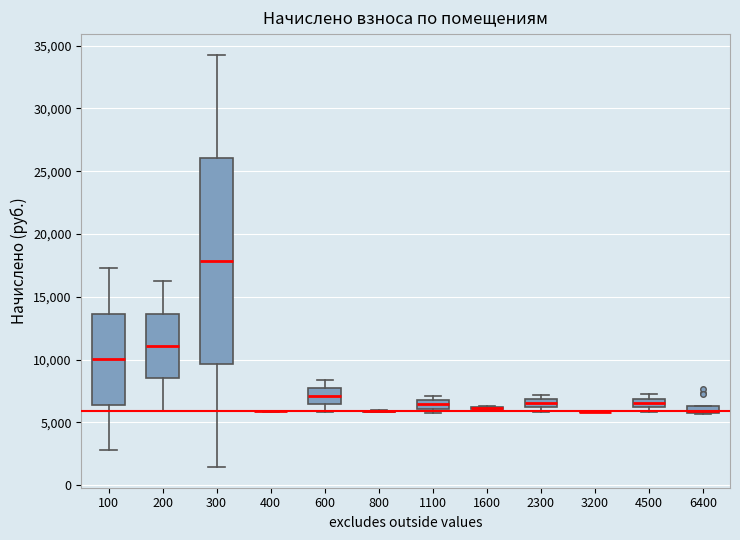

Comparing the boxes themselves (not the whiskers), which one is the tallest?

300